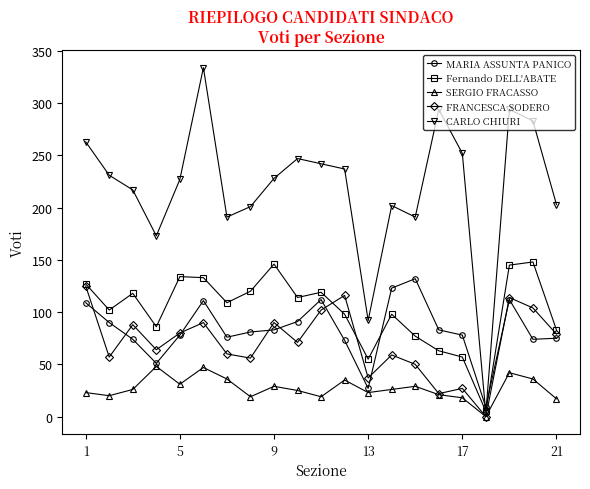

True or false: Fernando DELL'ABATE and MARIA ASSUNTA PANICO cross at least once.

True